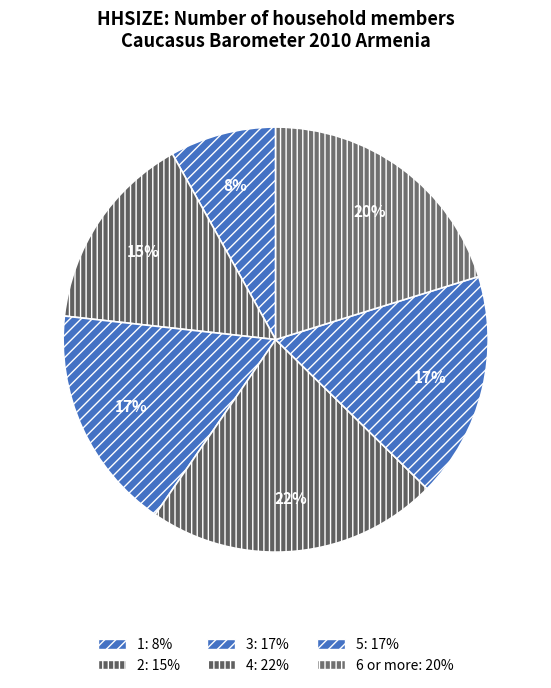

What percentage is the 3 slice, to the nearest percent?

17%